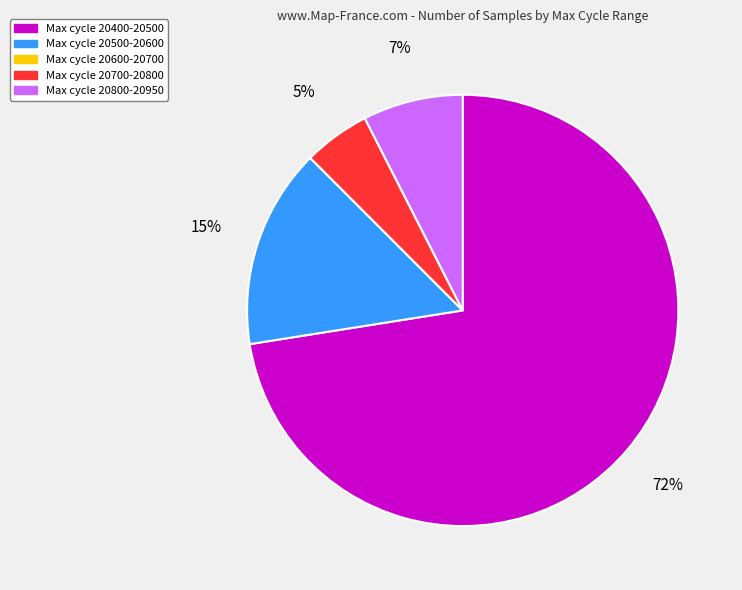

Is there any slice that represents more than half of the pie?

Yes